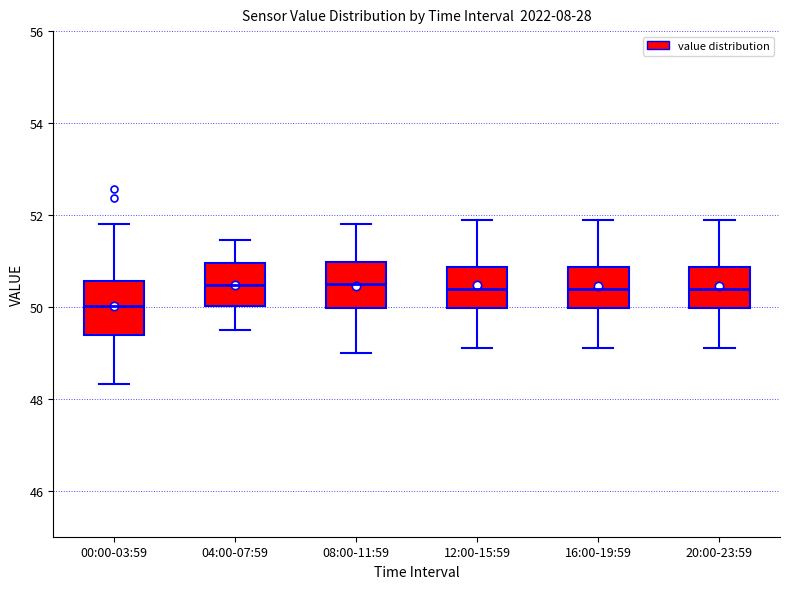

Reading left to right, transcribe this box plot: for each box, give where its median line is, the range the box spans, and where its two whiskers end, as read against the y-axis. The values are not printed on the chart, so give them approximately, as read against the axis.

00:00-03:59: median 50.0, box 49.4 to 50.6, whiskers 48.4 to 51.8
04:00-07:59: median 50.4, box 50.0 to 51.0, whiskers 49.6 to 51.4
08:00-11:59: median 50.6, box 50.0 to 51.0, whiskers 49.0 to 51.8
12:00-15:59: median 50.4, box 50.0 to 50.8, whiskers 49.2 to 52.0
16:00-19:59: median 50.4, box 50.0 to 50.8, whiskers 49.2 to 52.0
20:00-23:59: median 50.4, box 50.0 to 50.8, whiskers 49.2 to 52.0